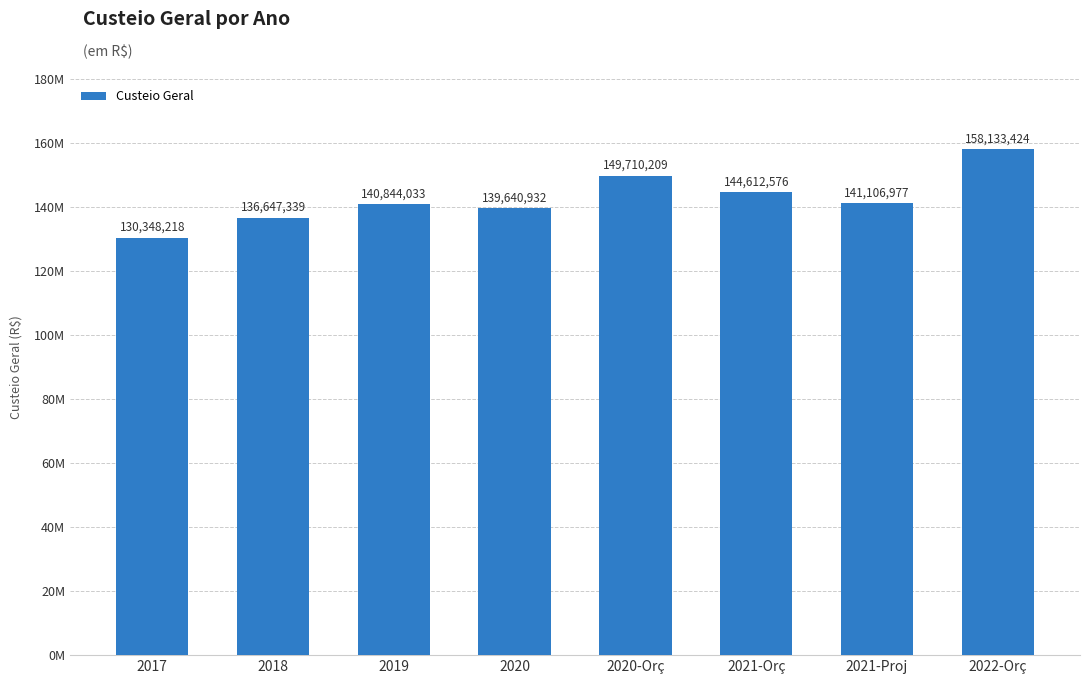

What is the maximum value shown in the chart?

158133424